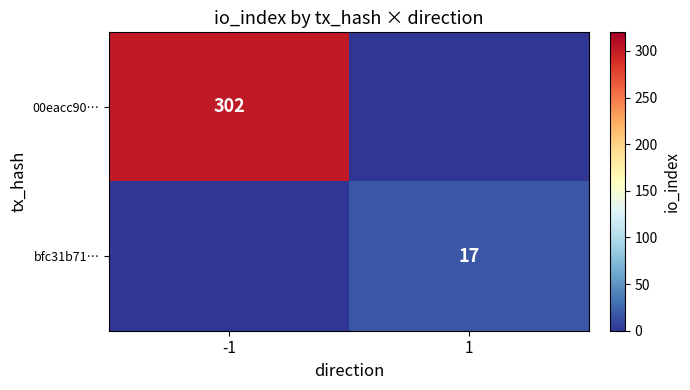

The 00eacc90… series shows 302 at -1. True or false?

True